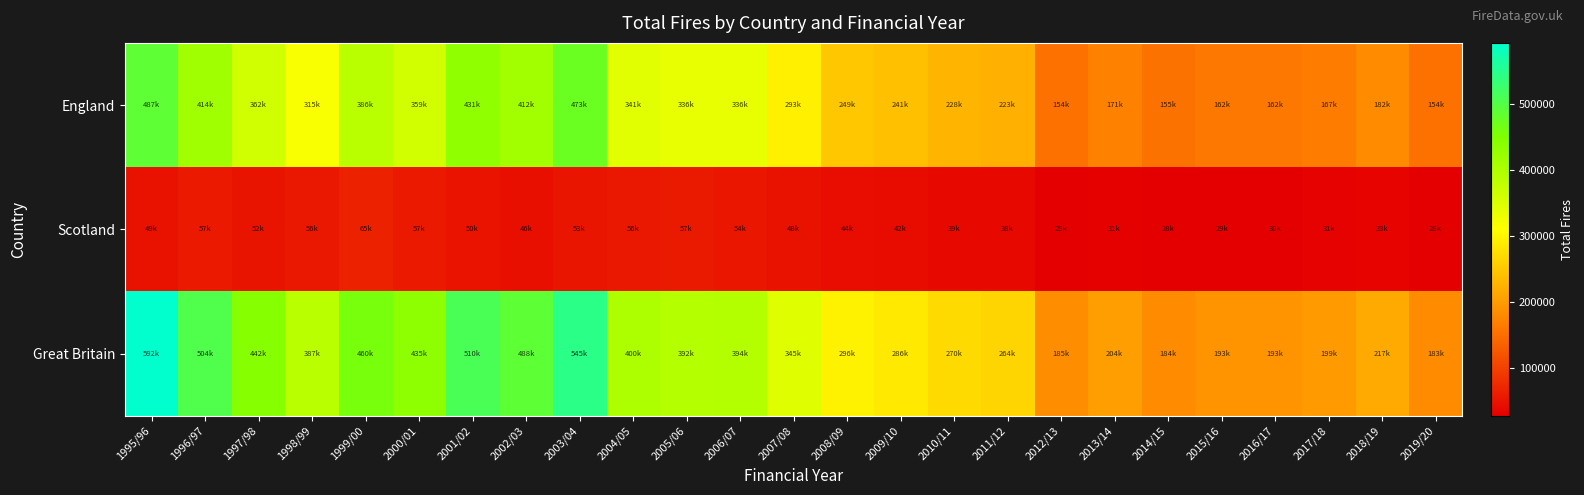

Between 1997/98 and 2001/02, which series saw the biggest shift?

England